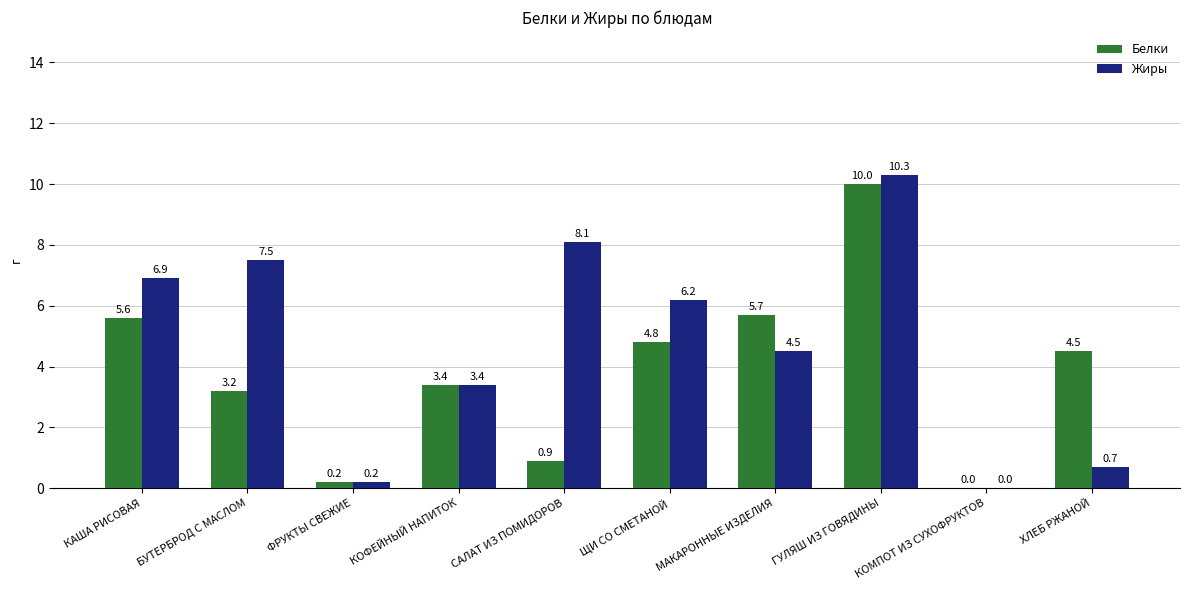

At which label does Жиры first exceed 6?

КАША РИСОВАЯ